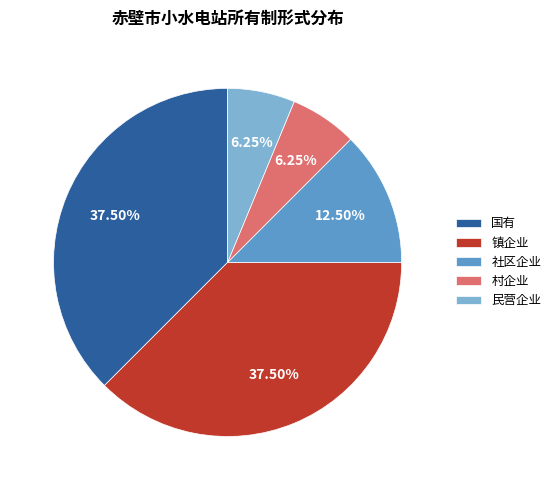

What percentage is the 村企业 slice, to the nearest percent?

6%